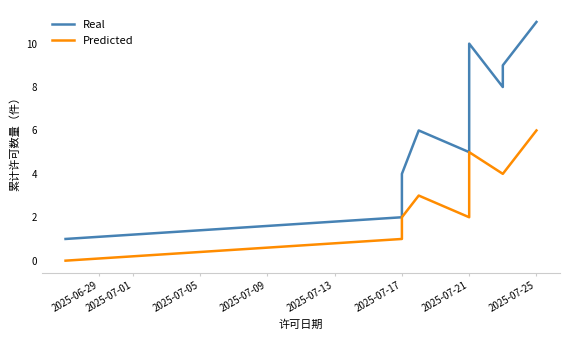

What are all the series names shown in the legend?

Real, Predicted